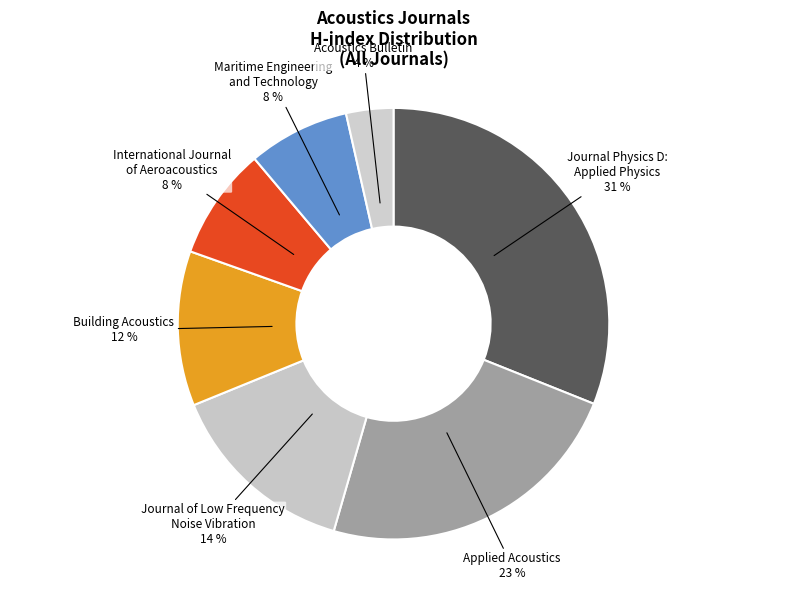

How many segments does this pie chart have?

7